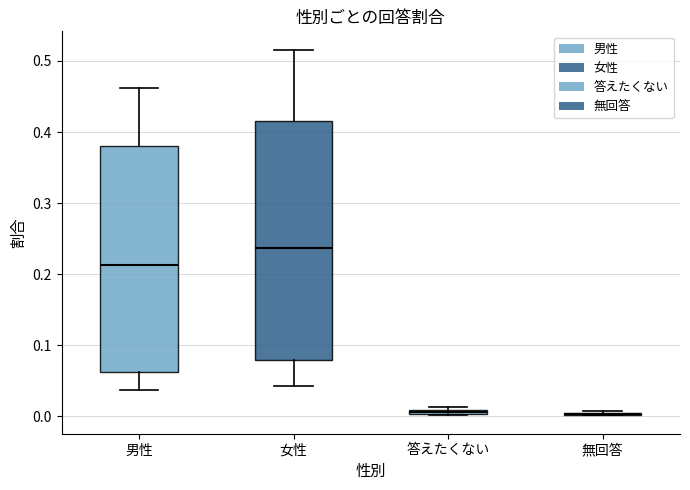

Comparing the boxes themselves (not the whiskers), which one is the tallest?

女性